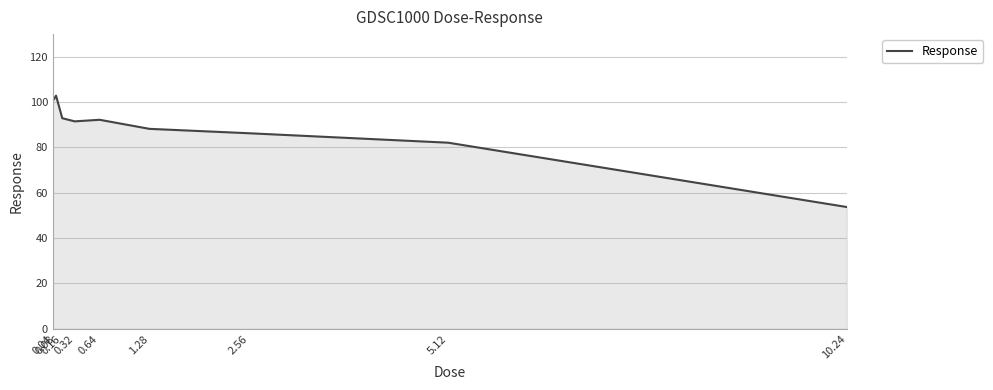

Reading left to right, extract all data points from this chart.

0.04=100.6	0.08=102.9	0.16=92.9	0.32=91.5	0.64=92.2	1.28=88.2	2.56=86.3	5.12=82.1	10.24=53.7